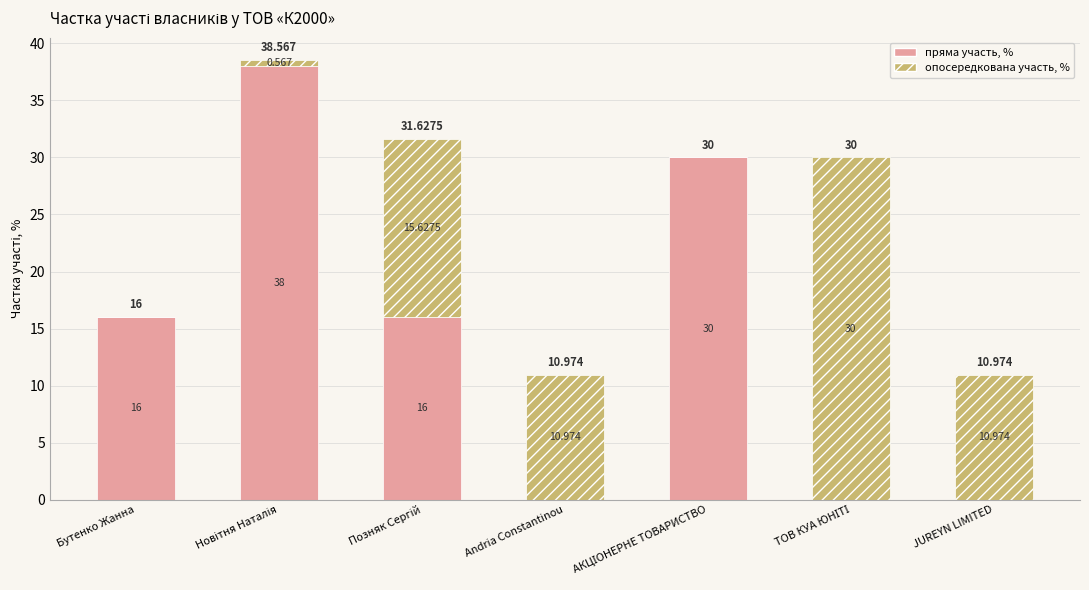

Are the bars horizontal?

No